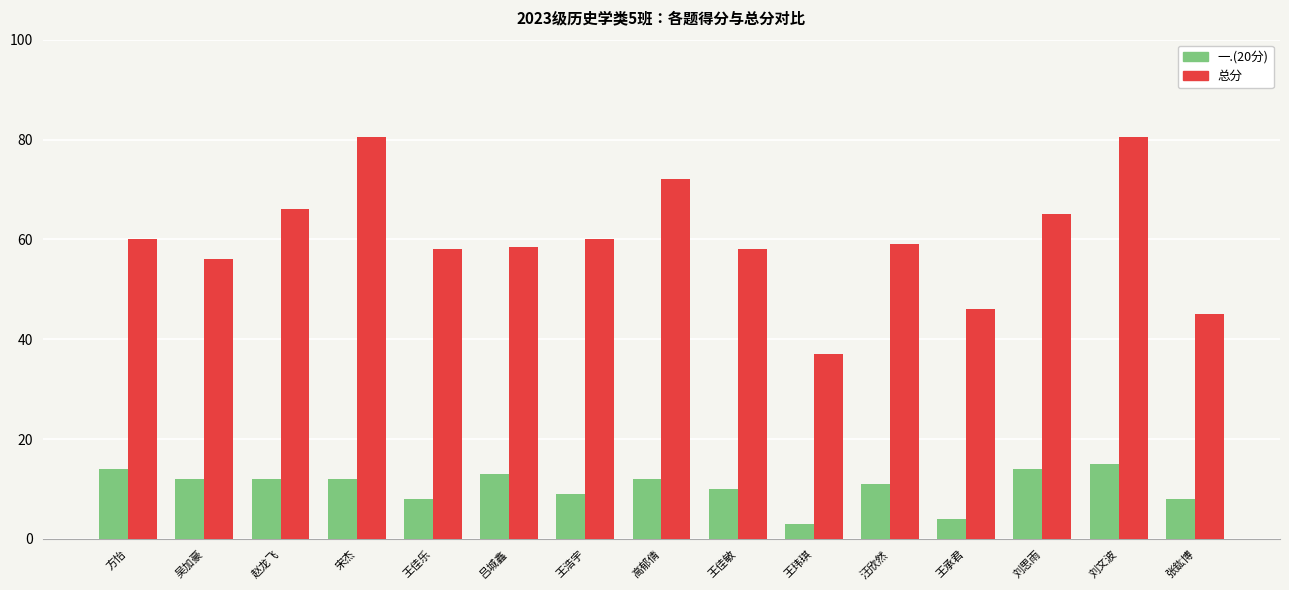

How many bars are there in each group?

2